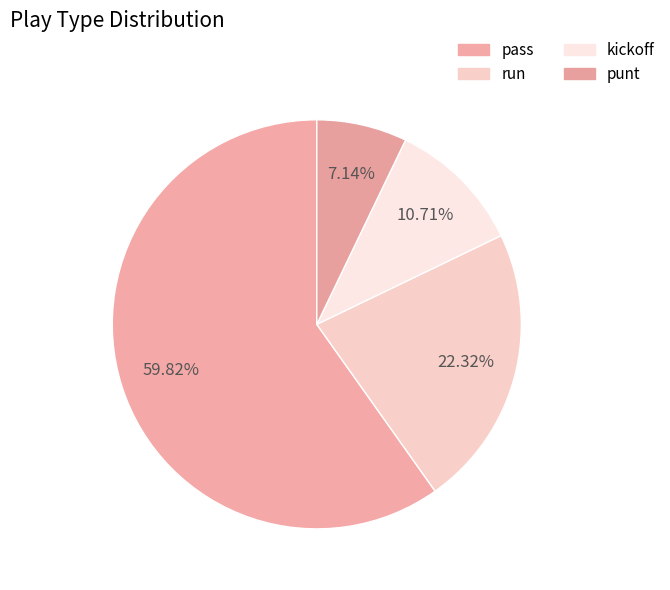

Which slice represents more than half of the pie?

pass